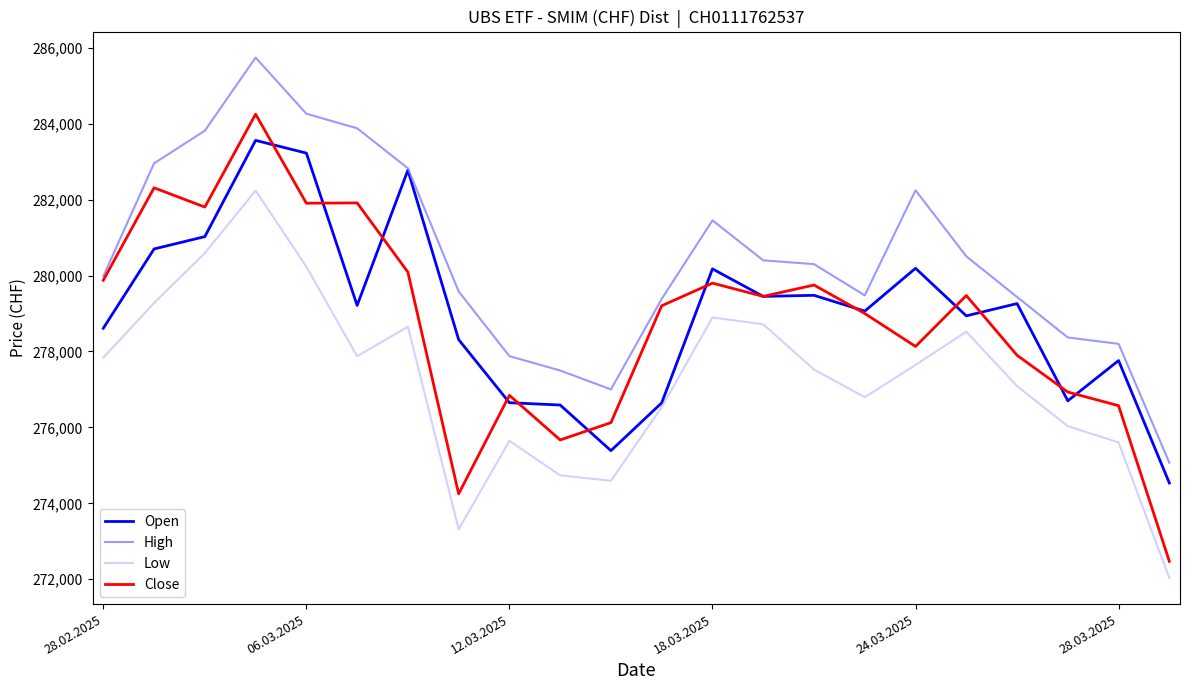

Which series has the largest total across all categories?

High